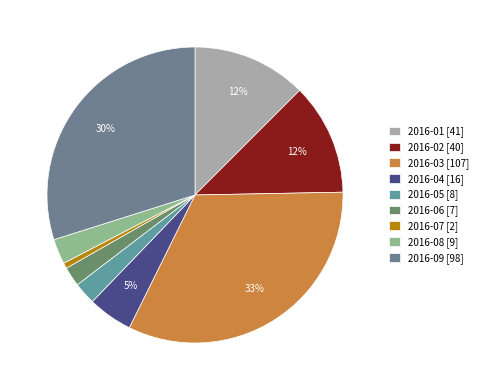

To the nearest percent, what is the average slice percentage?

11%